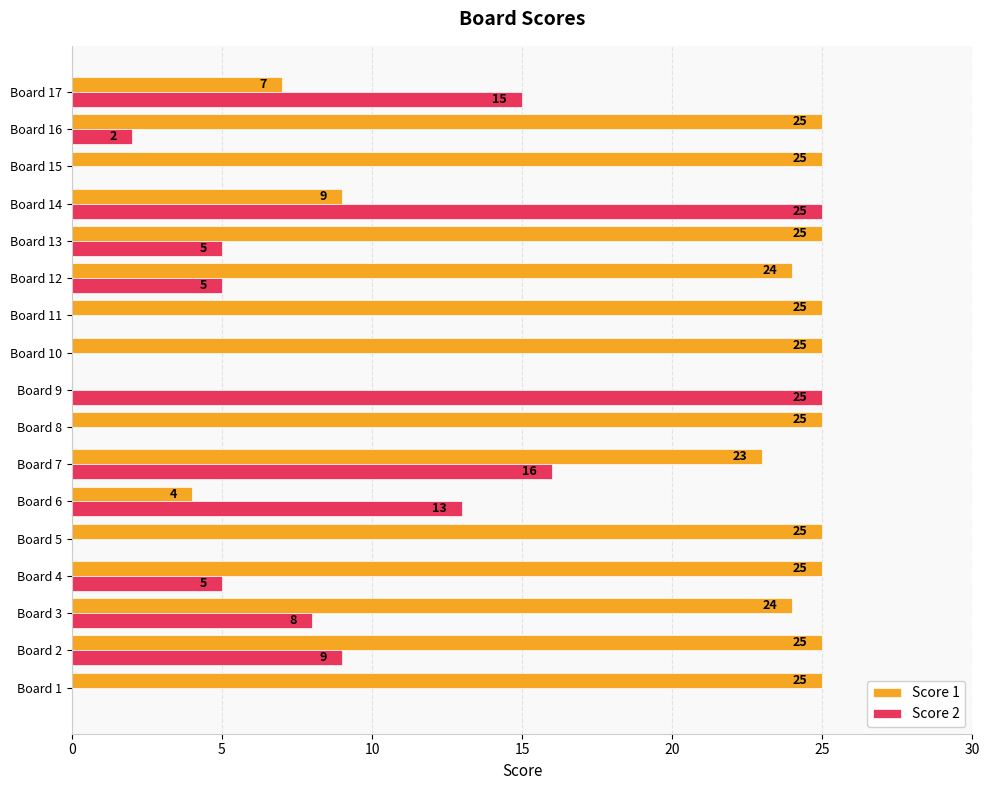

Which series has the largest total across all categories?

Score 1